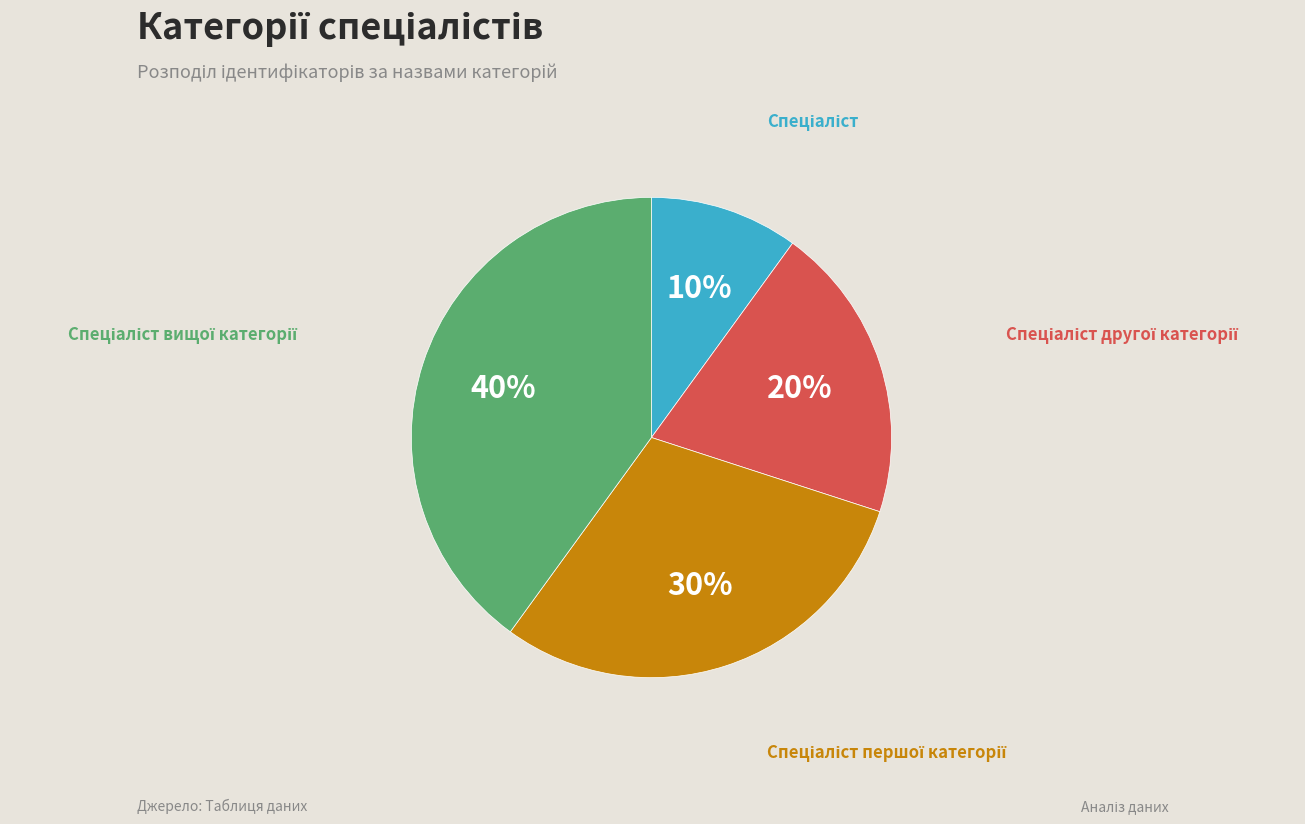

Does any single category account for the majority?

No